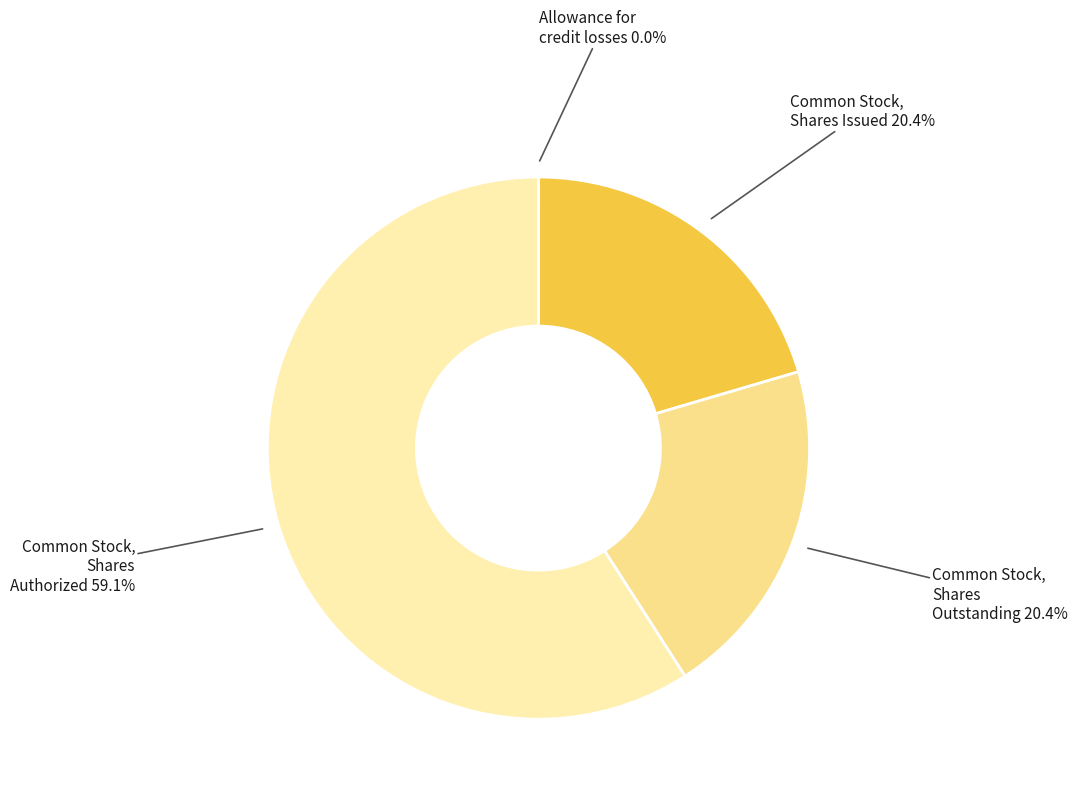

Approximately how many times larger is the value at Common Stock, Shares Issued compared to Common Stock, Shares Outstanding?

1.0